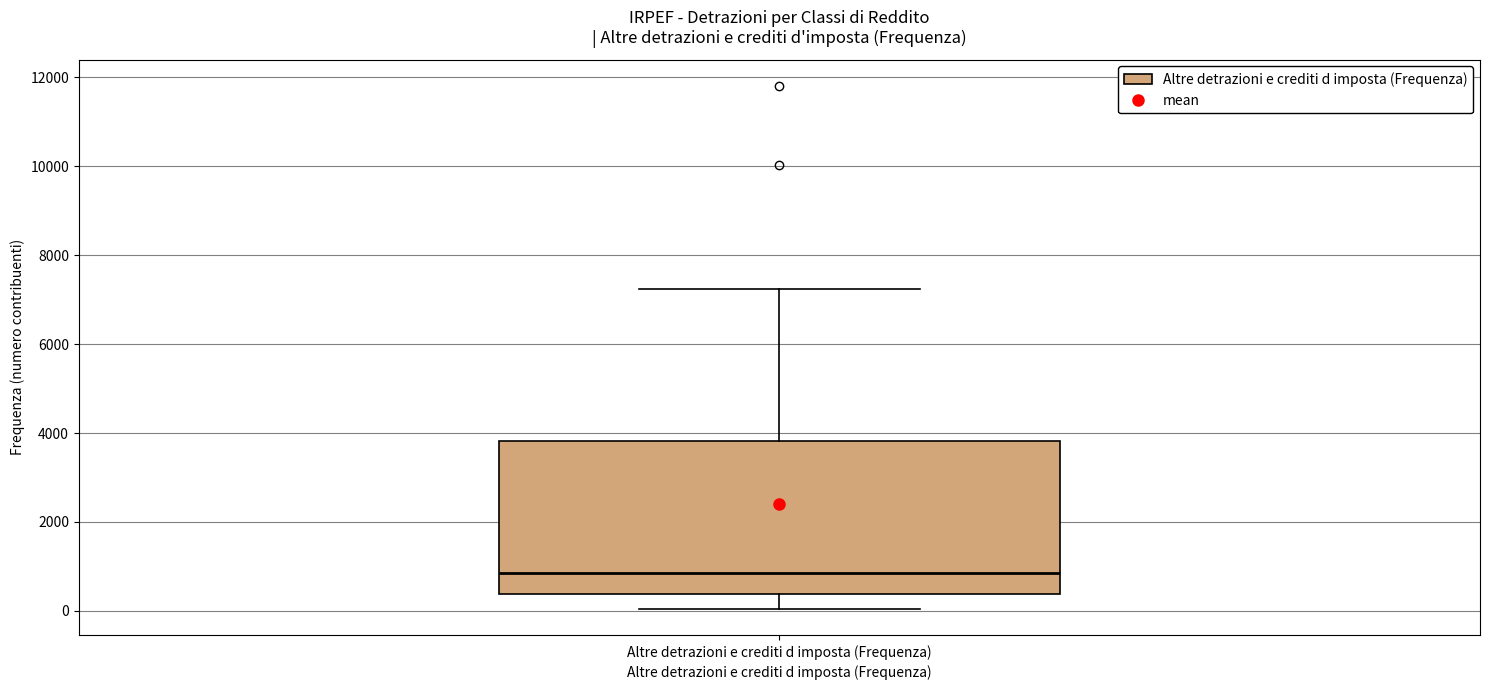

Read this box plot against the y-axis: the position of the median line, the range covered by the box, and the ends of both whiskers. The values are not printed on the chart, so give them approximately, as read against the axis.

median 800, box 400 to 3800, whiskers 0 to 7200